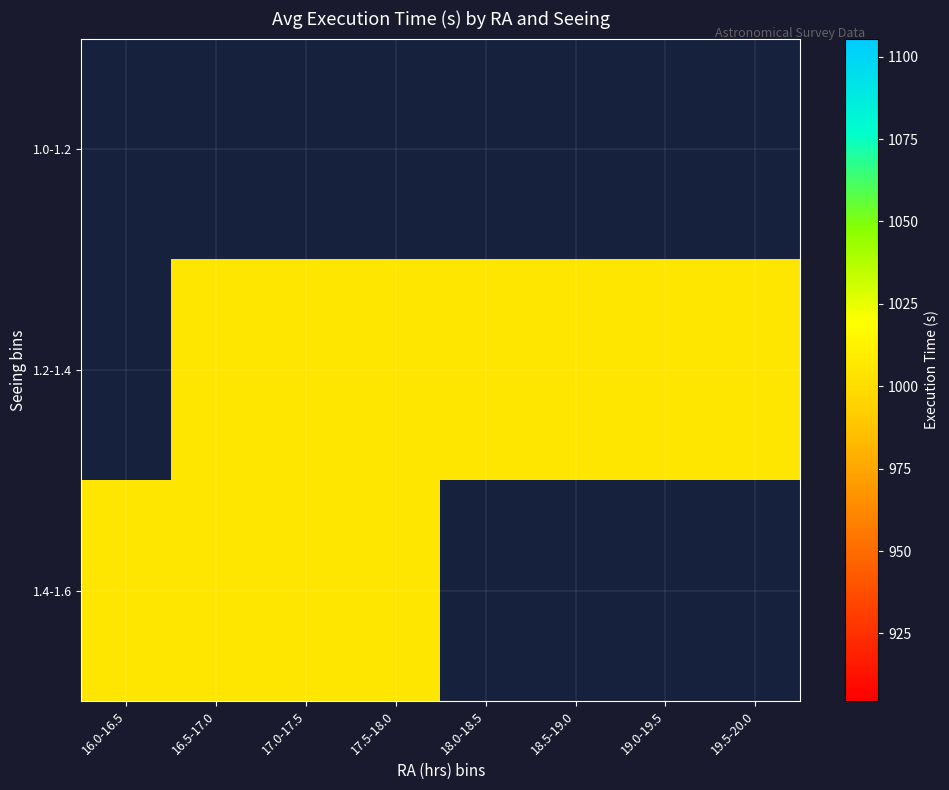

The value of 1.2-1.4 at 17.5-18.0 is 572.7. True or false?

False